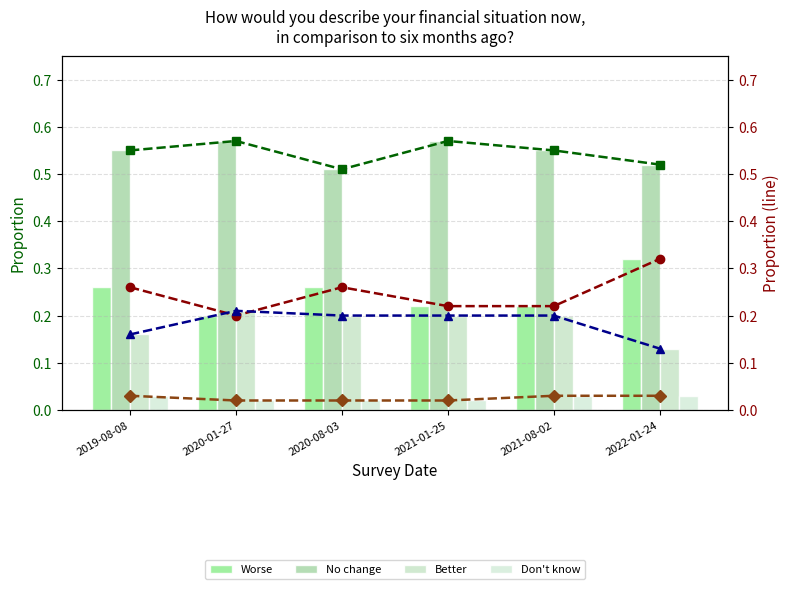

Is it true that Better equals 0.0 at 2022-01-24?

False